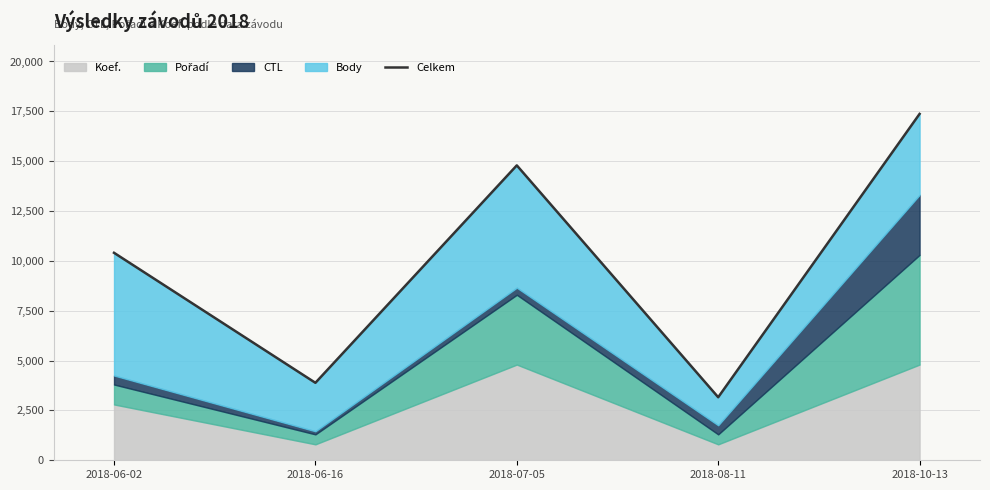

What is the label of the 5th point from the left?

2018-10-13